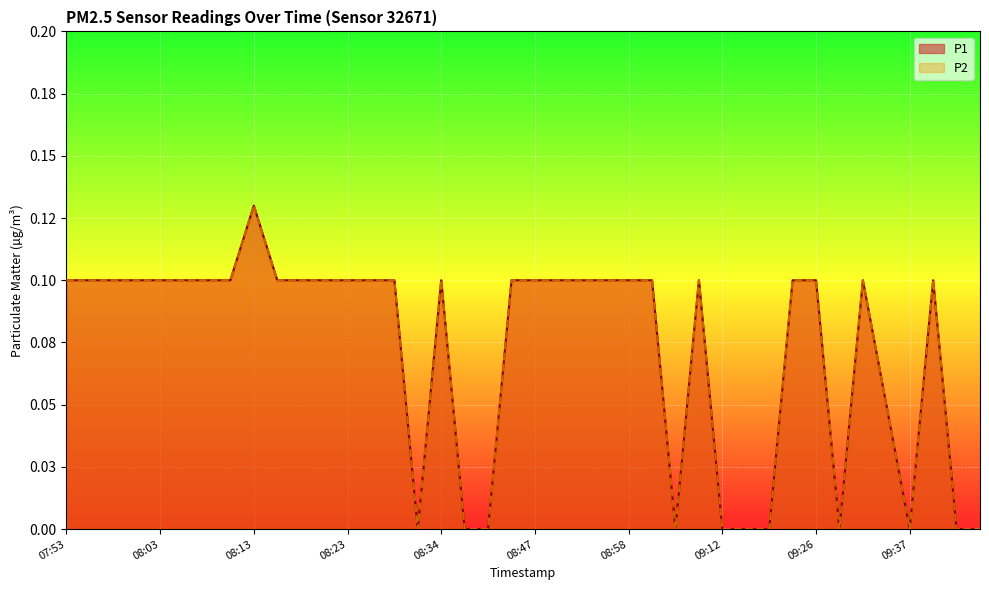

In P2, how many points are higher than both neighbors (excluding endpoints)?

5